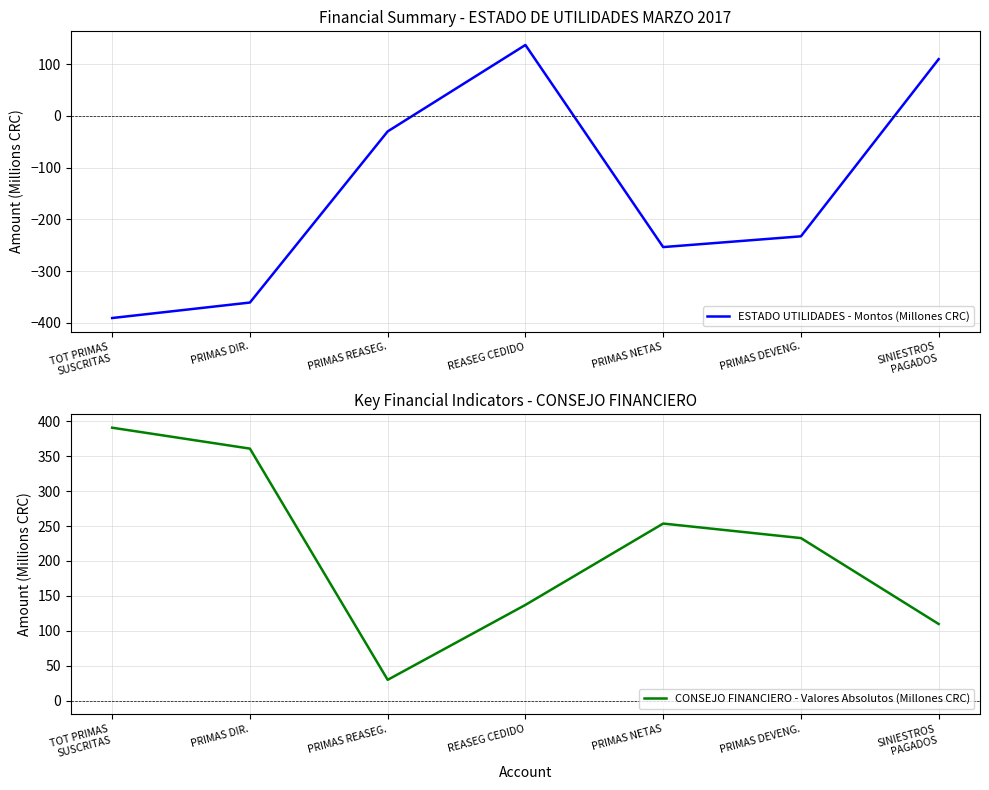

The value of ESTADO UTILIDADES - Montos (Millones CRC) at PRIMAS REASEG. is -29.9. True or false?

True